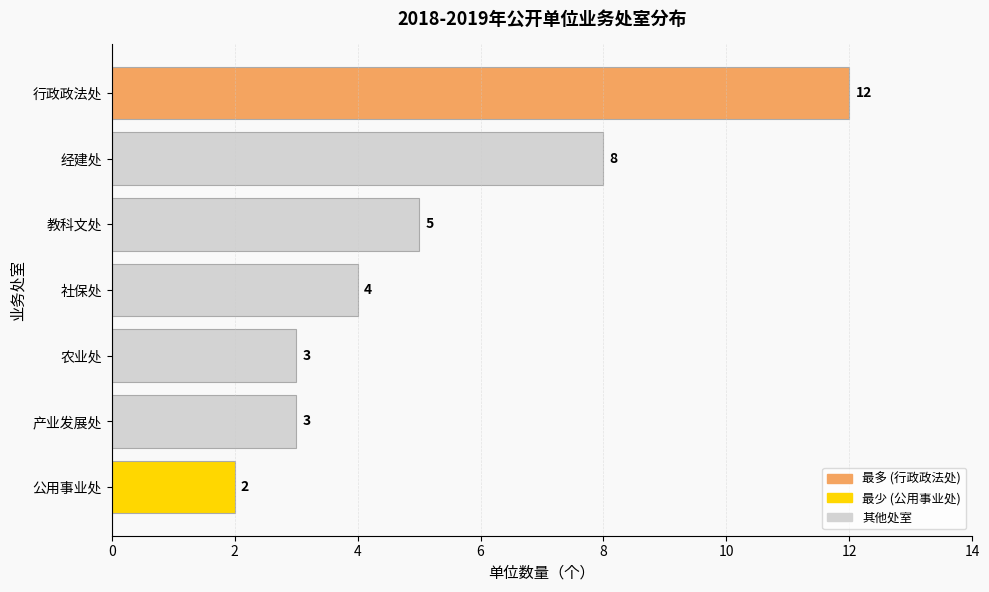

Reading bottom to top, what are all the values shown in this chart?

2	3	3	4	5	8	12